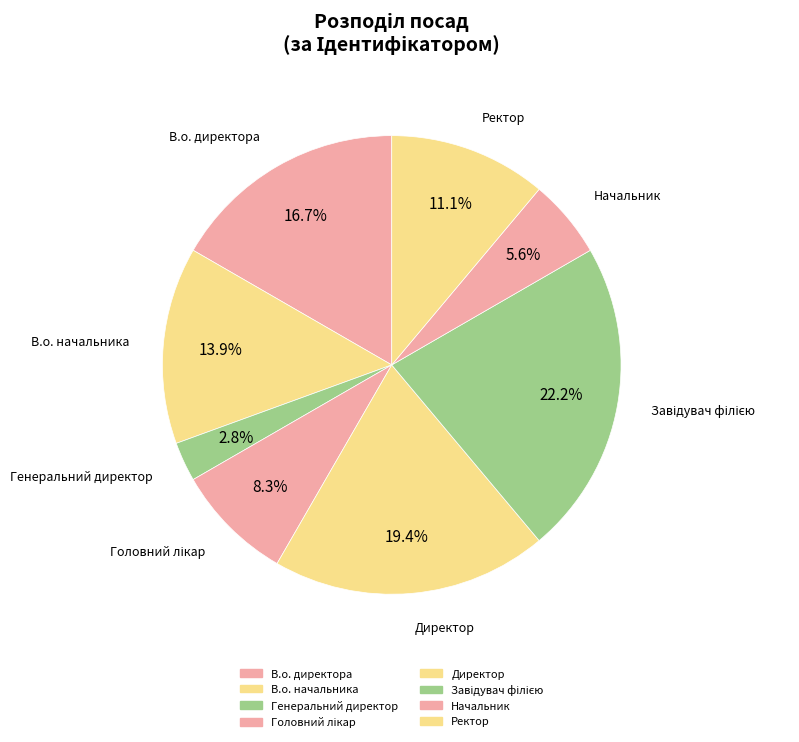

What percentage do Генеральний директор and Директор together represent?

22.2%